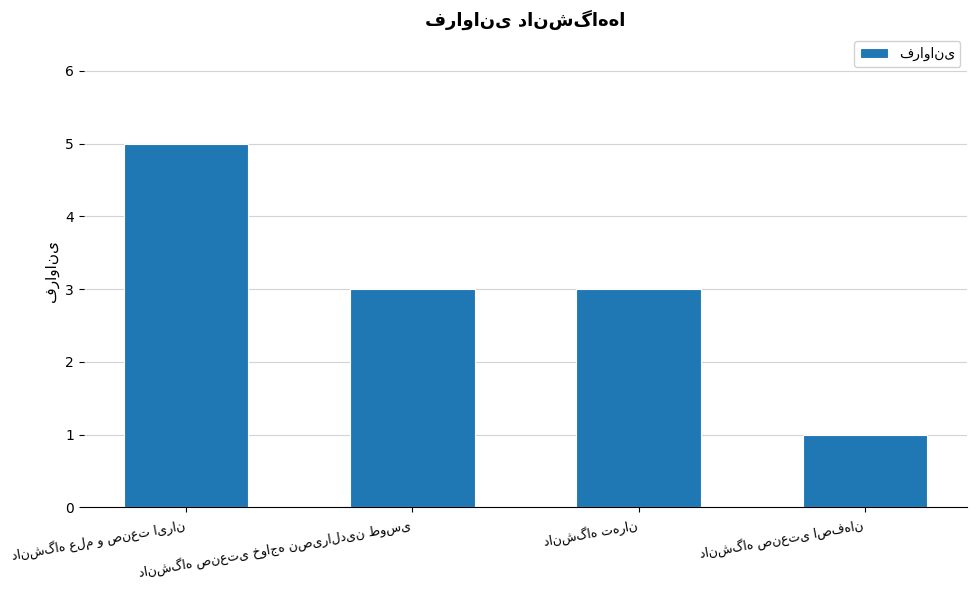

What is the difference between the maximum and minimum values?

4